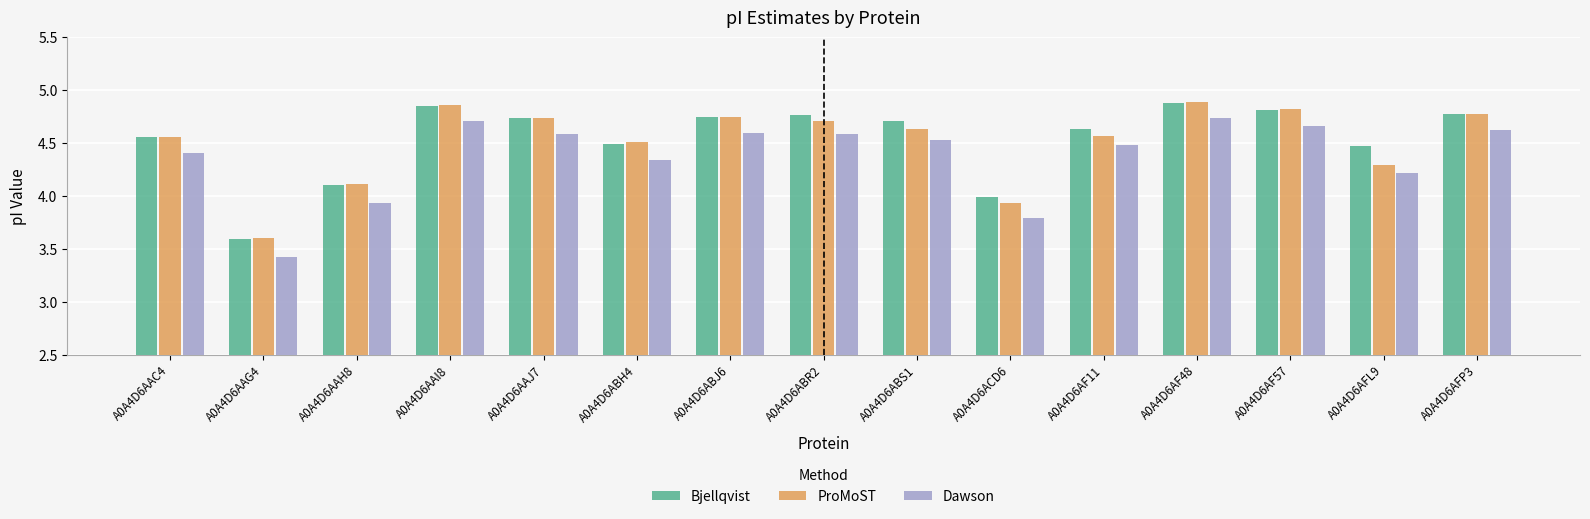

Between A0A4D6ABJ6 and A0A4D6AF57, which series saw the biggest shift?

ProMoST